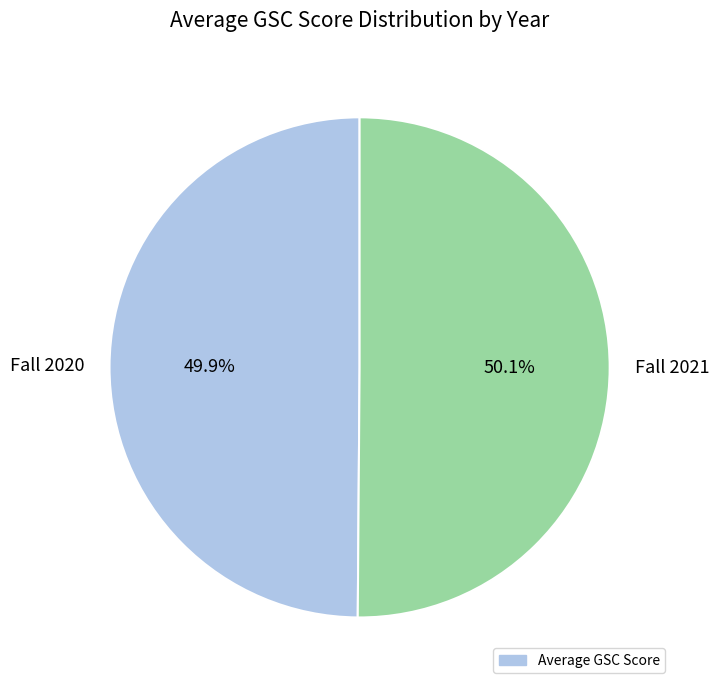

To the nearest percent, what percentage of the pie is Fall 2021?

50%